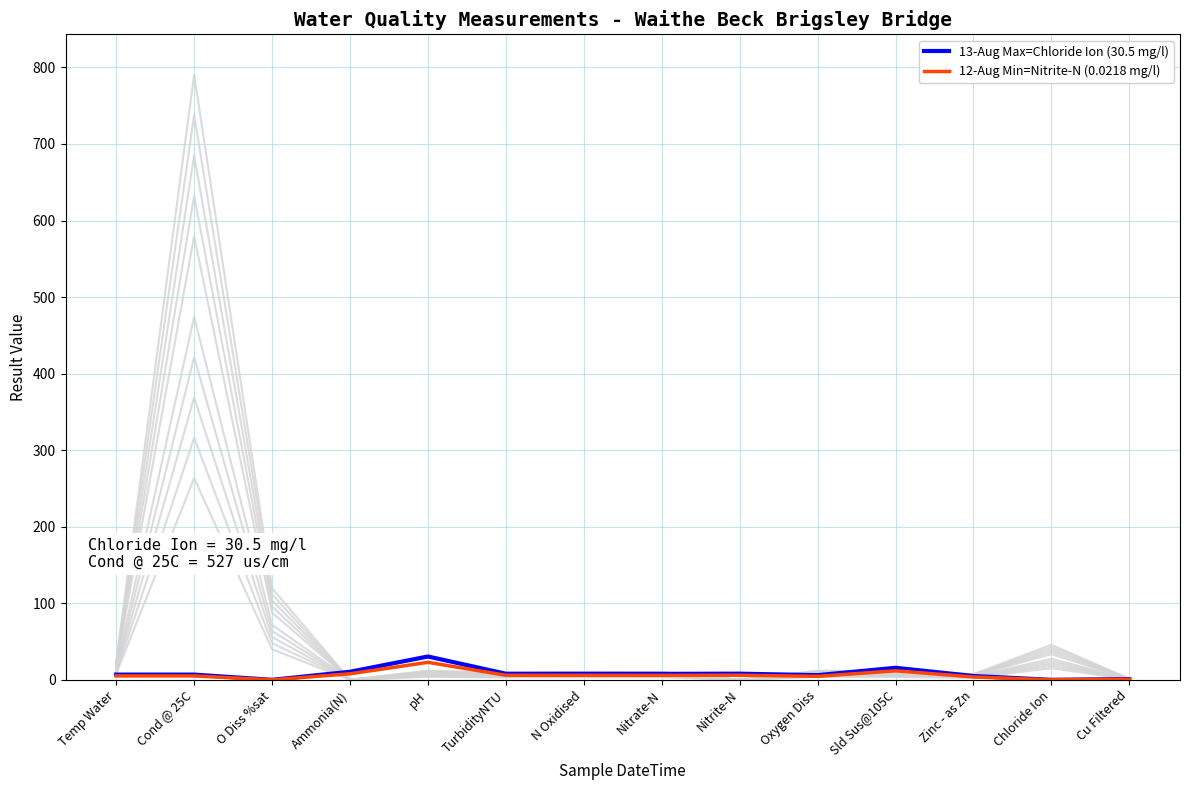

What is the sum of the 12-Aug Min=Nitrite-N (0.0218 mg/l) values at Temp Water and Nitrate-N?

11.0